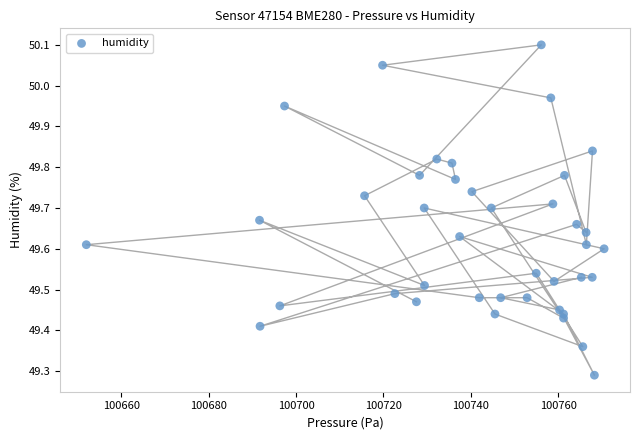

What is the range of X values (max minus min)?

118.5